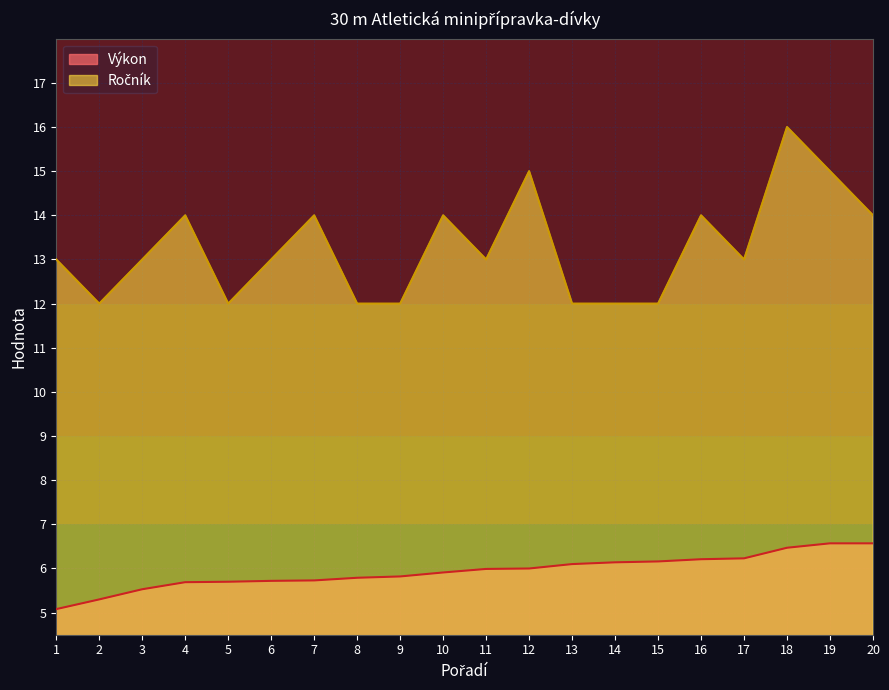

List the series in order of their peak value, highest first.

Ročník, Výkon